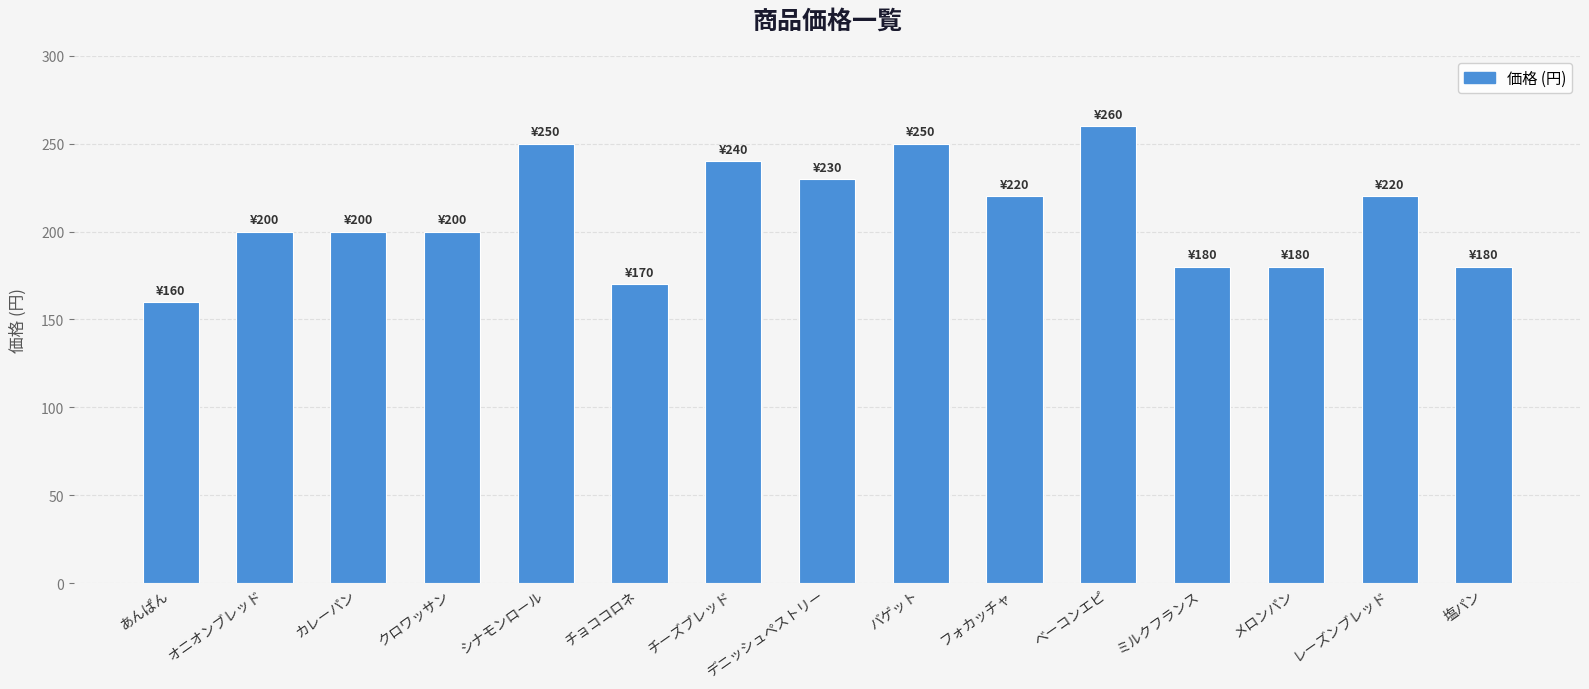

What is the average value?

209